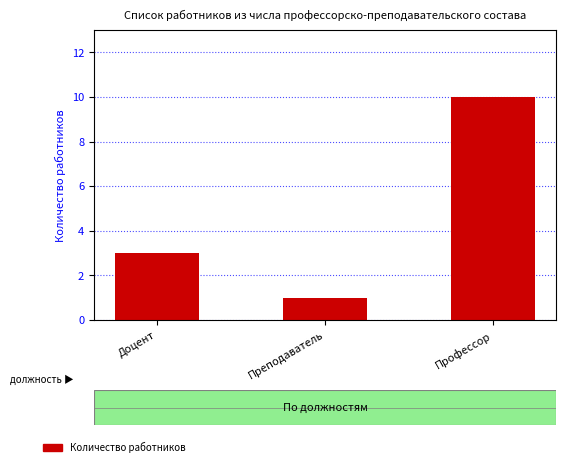

What is the average value?

5